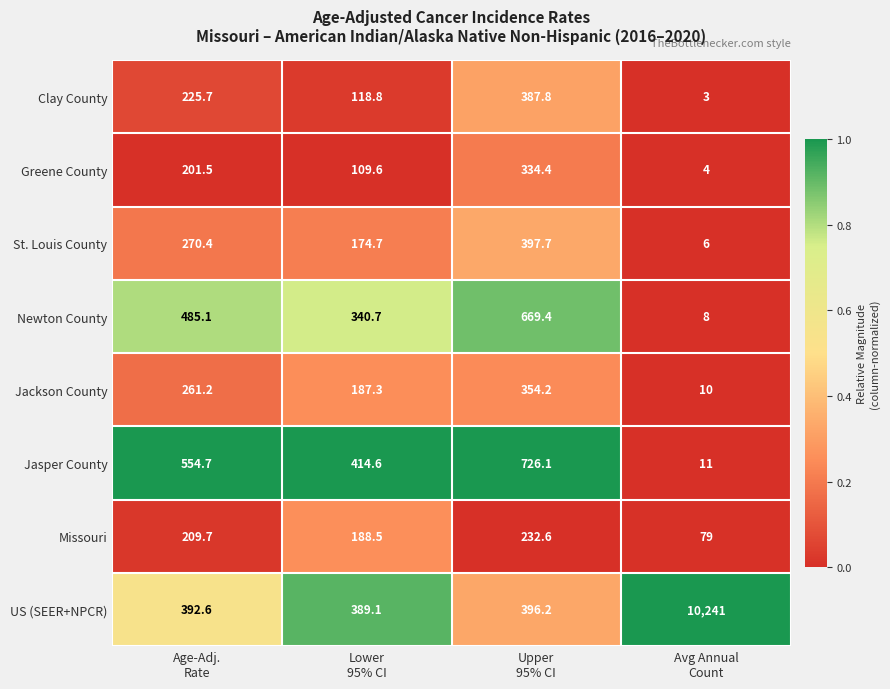

What is the difference between the maximum and minimum values in the Clay County series?

384.8